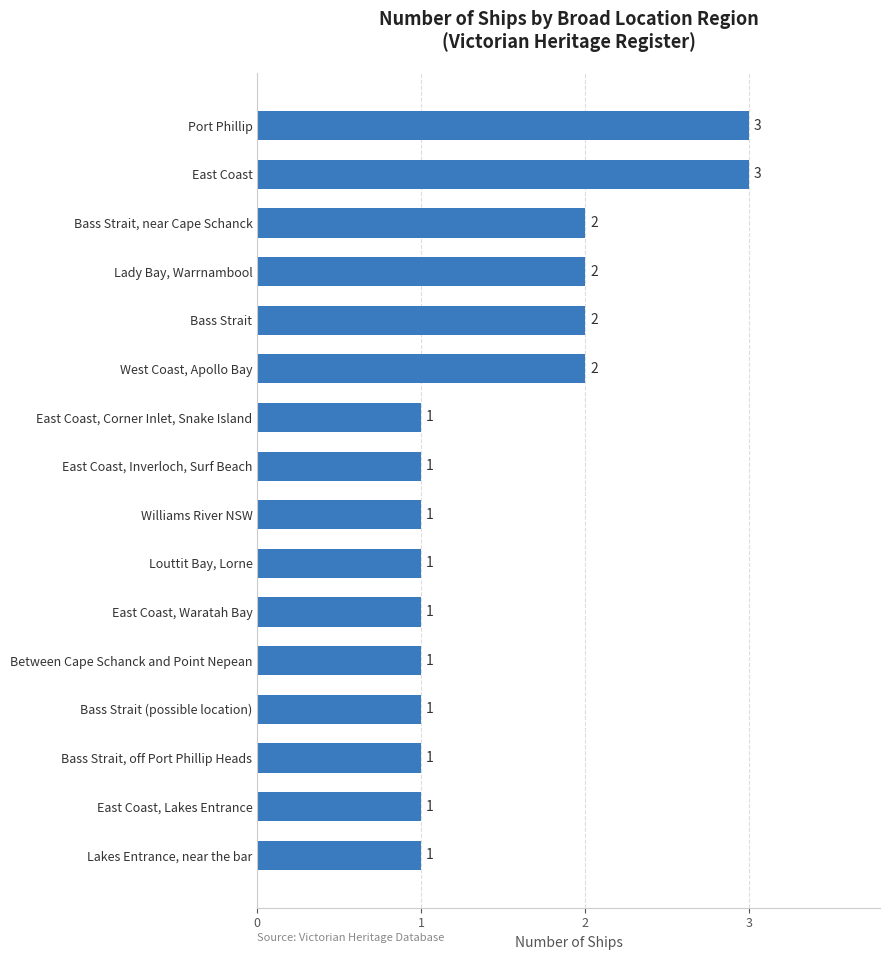

Count the number of values greater than 1.

6